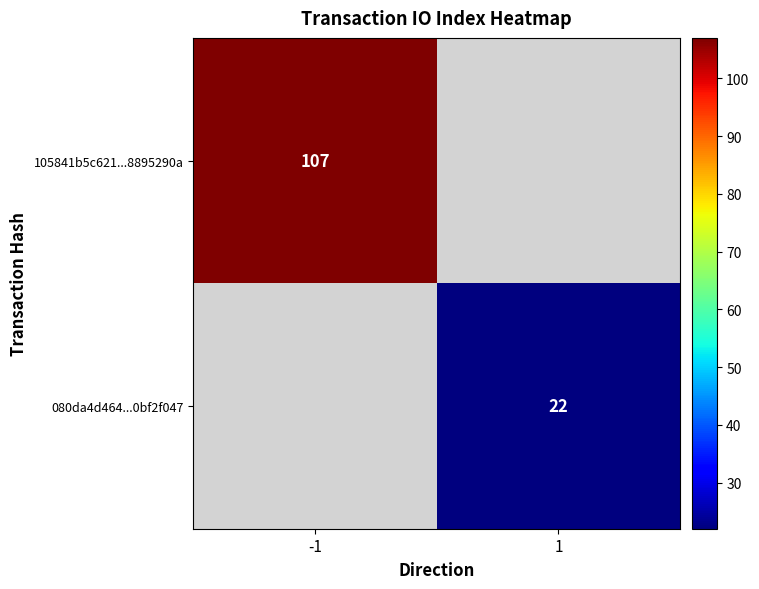

What is the maximum value shown in the chart?

107.0